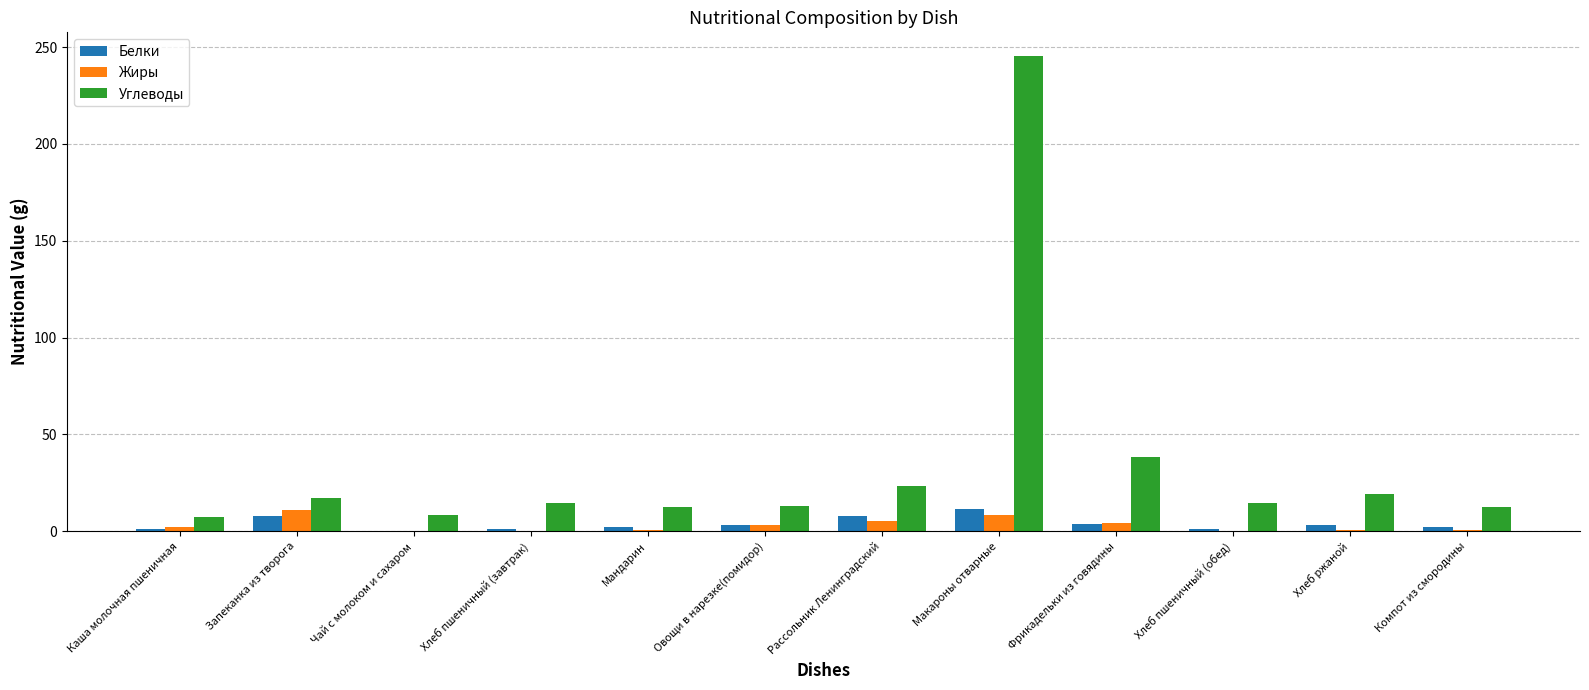

What is the sum of all Жиры values?

35.1